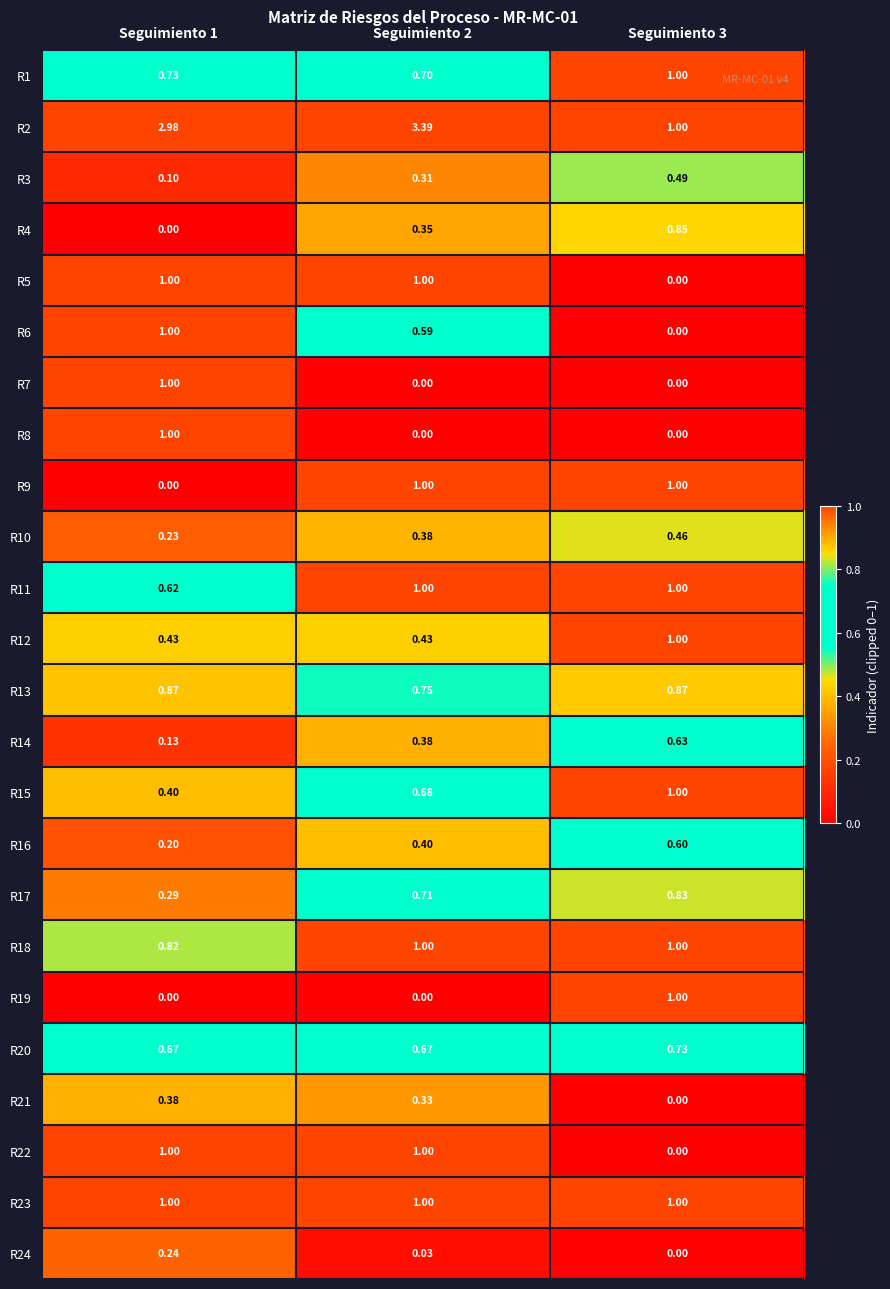

Which series has the largest total across all categories?

R2